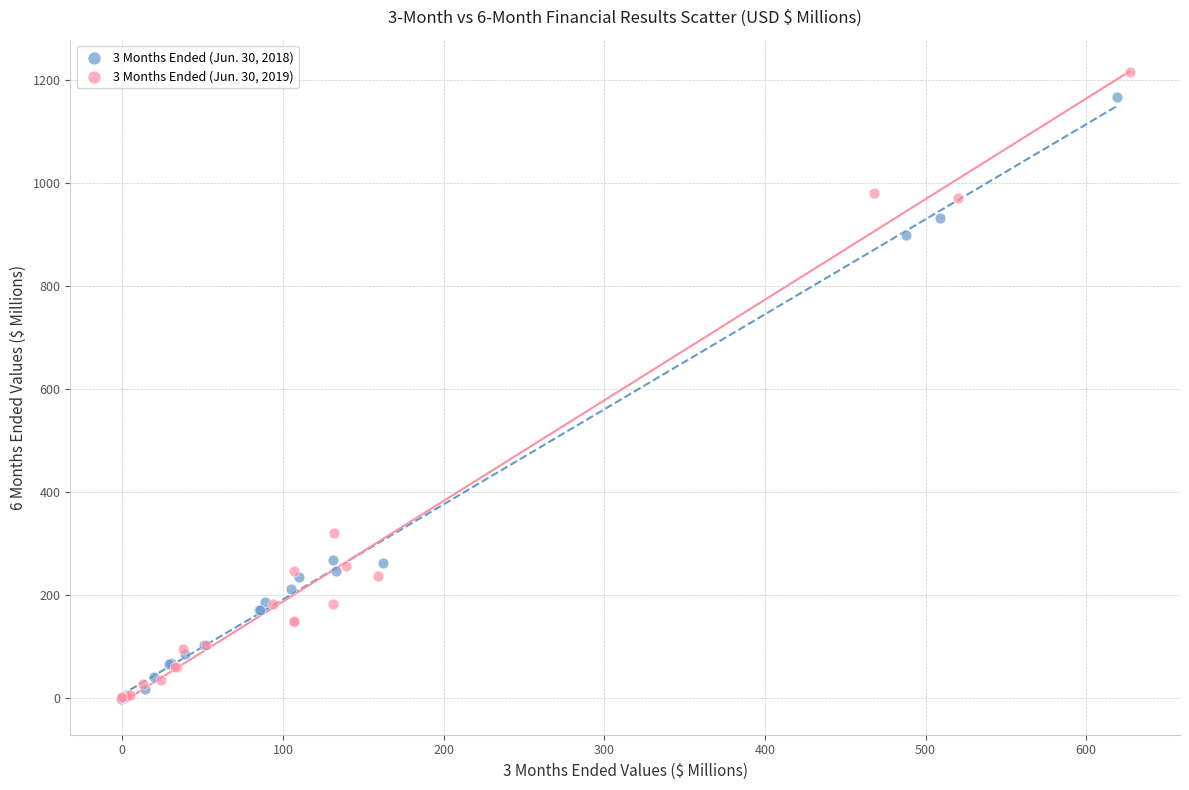

Which series has the largest Y range (max minus min)?

3 Months Ended (Jun. 30, 2019)